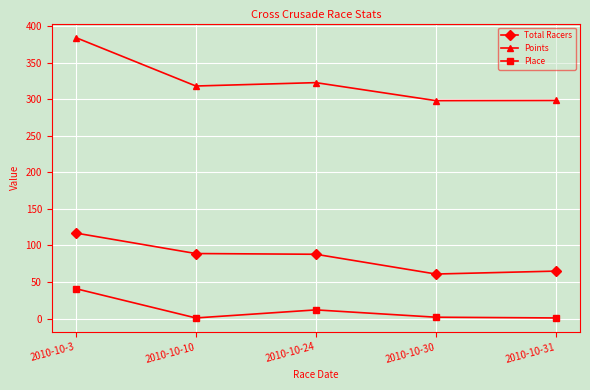

What is the difference between the Points values at 2010-10-30 and 2010-10-24?

24.6